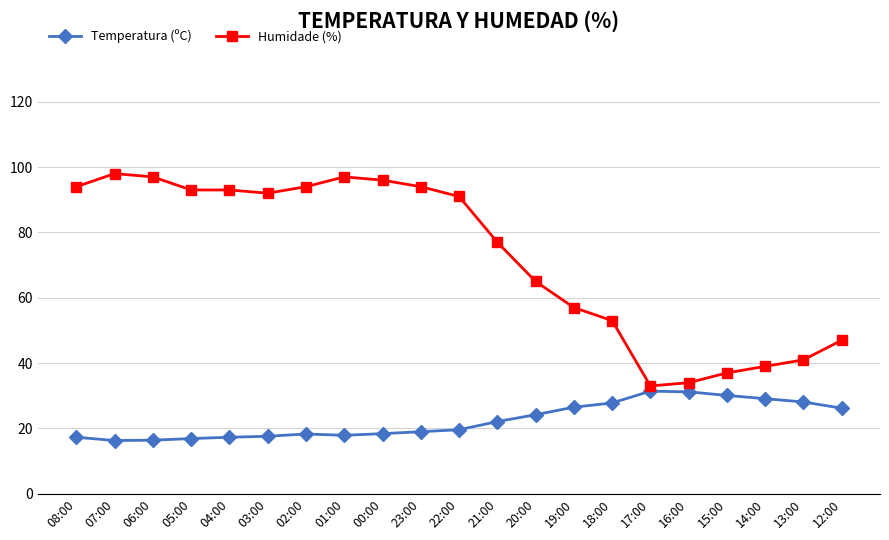

What is the value of the Humidade (%) point at the 1st from the left?

94.0